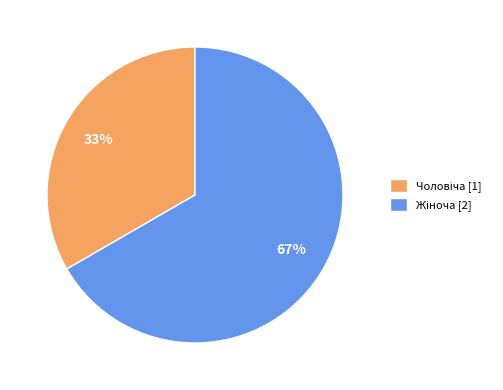

Does any single category account for the majority?

Yes